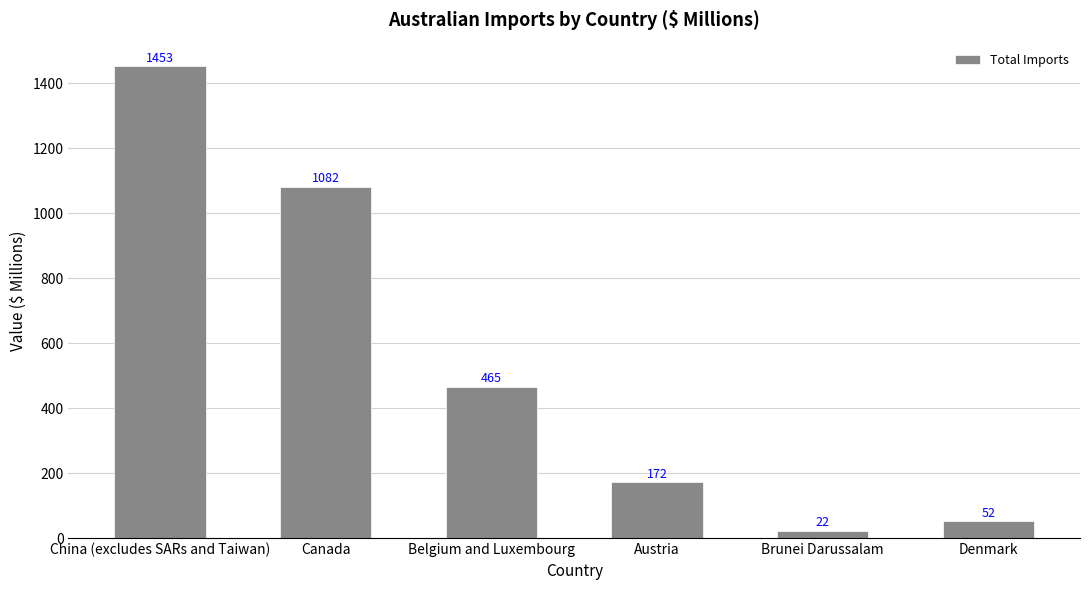

Reading left to right, extract all data points from this chart.

China (excludes SARs and Taiwan)=1453	Canada=1082	Belgium and Luxembourg=465	Austria=172	Brunei Darussalam=22	Denmark=52